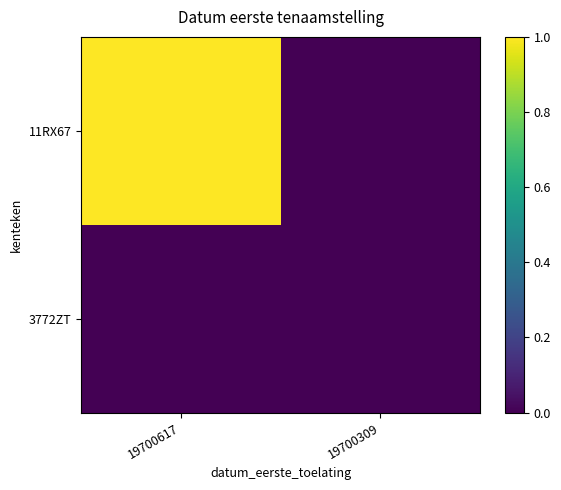

Which series has the widest spread of values?

11RX67